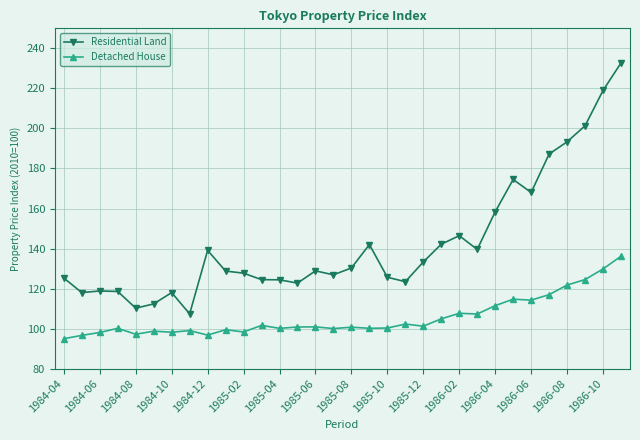

Which series has the largest range (max minus min)?

Residential Land